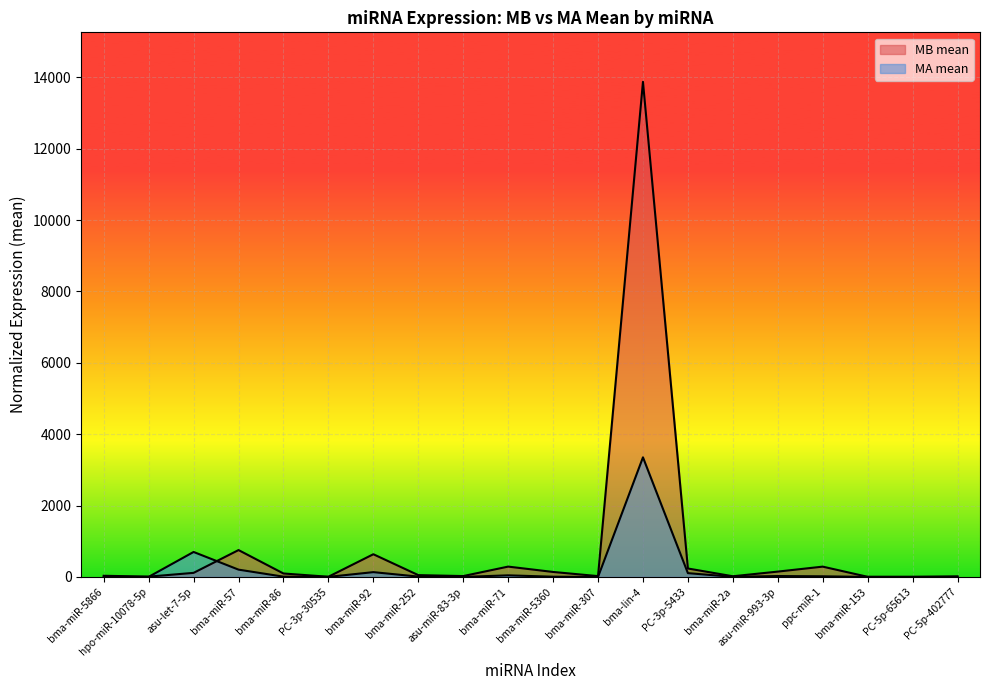

Reading right to left, what are all the values shown in this chart?

MB_mean: PC-5p-402777=0.0	PC-5p-65613=3.0	bma-miR-153=3.0	ppc-miR-1=288.2	asu-miR-993-3p=149.1	bma-miR-2a=18.5	PC-3p-5433=236.0	bma-lin-4=13871.5	bma-miR-307=22.5	bma-miR-5360=139.2	bma-miR-71=289.1	asu-miR-83-3p=24.0	bma-miR-252=50.5	bma-miR-92=635.7	PC-3p-30535=4.6	bma-miR-86=96.0	bma-miR-57=752.3	asu-let-7-5p=113.8	hpo-miR-10078-5p=8.0	bma-miR-5866=32.4
MA_mean: PC-5p-402777=15.8	PC-5p-65613=0.0	bma-miR-153=0.0	ppc-miR-1=17.4	asu-miR-993-3p=24.8	bma-miR-2a=2.6	PC-3p-5433=105.9	bma-lin-4=3350.7	bma-miR-307=0.0	bma-miR-5360=5.9	bma-miR-71=44.4	asu-miR-83-3p=0.0	bma-miR-252=9.1	bma-miR-92=134.0	PC-3p-30535=1.1	bma-miR-86=7.2	bma-miR-57=204.1	asu-let-7-5p=699.2	hpo-miR-10078-5p=1.6	bma-miR-5866=4.9